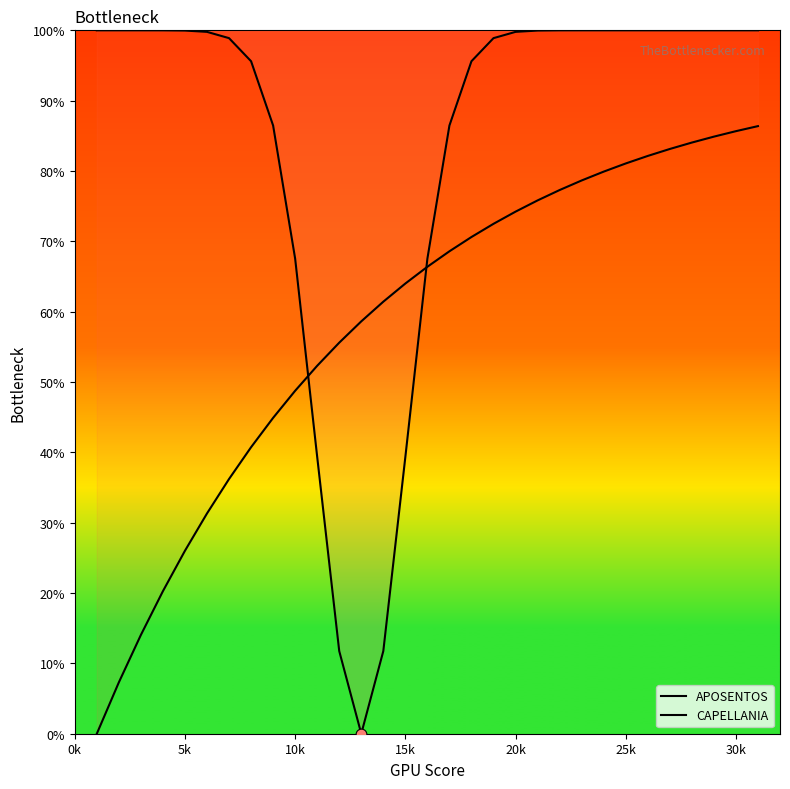

Which series reaches the maximum Y coordinate?

APOSENTOS